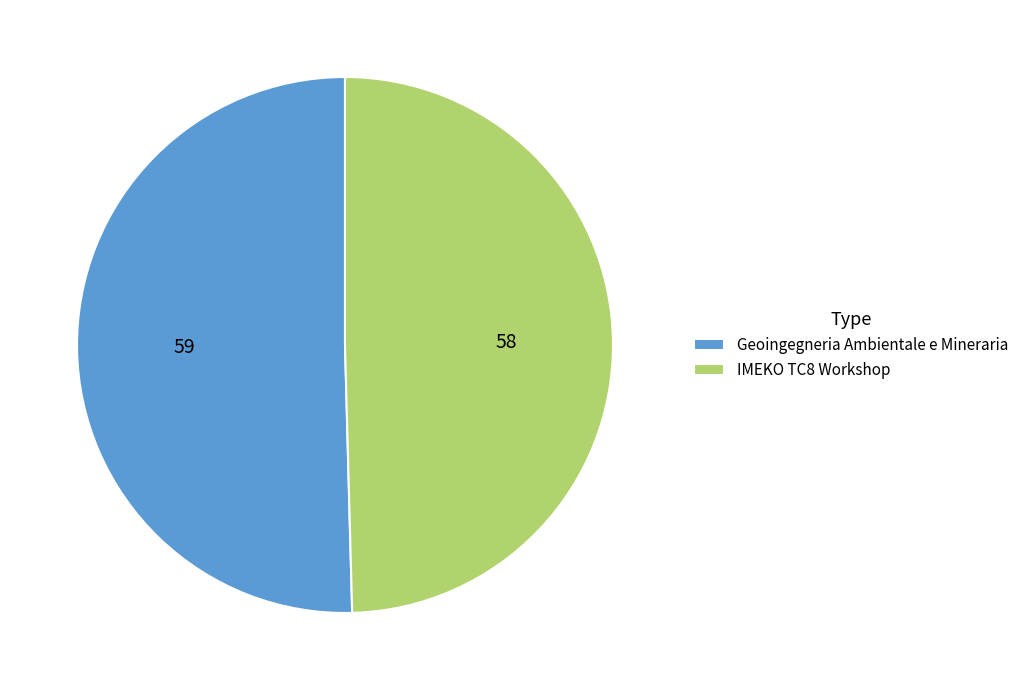

Rank the categories by value from highest to lowest.

Geoingegneria Ambientale e Mineraria, IMEKO TC8 Workshop